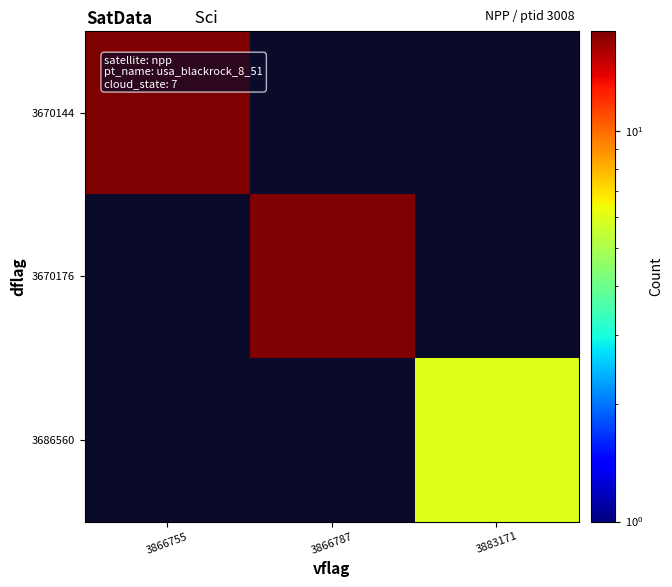

At how many categories does at least one series exceed 15?

2